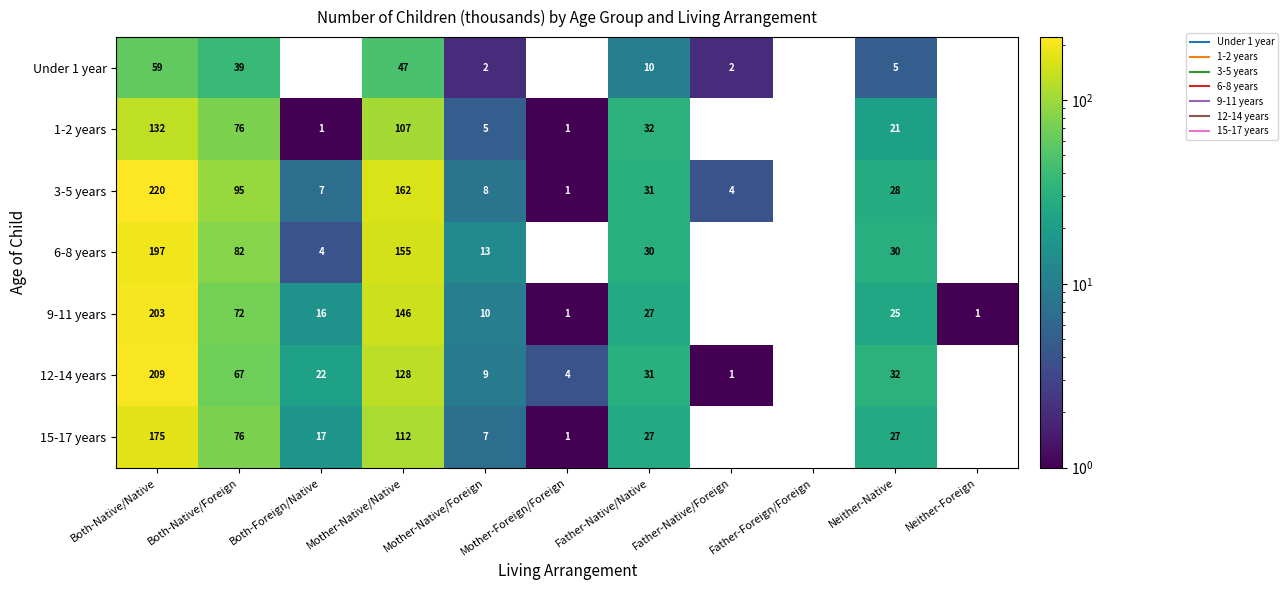

The value of 9-11 years at Both-Native/Native is 203.0. True or false?

True